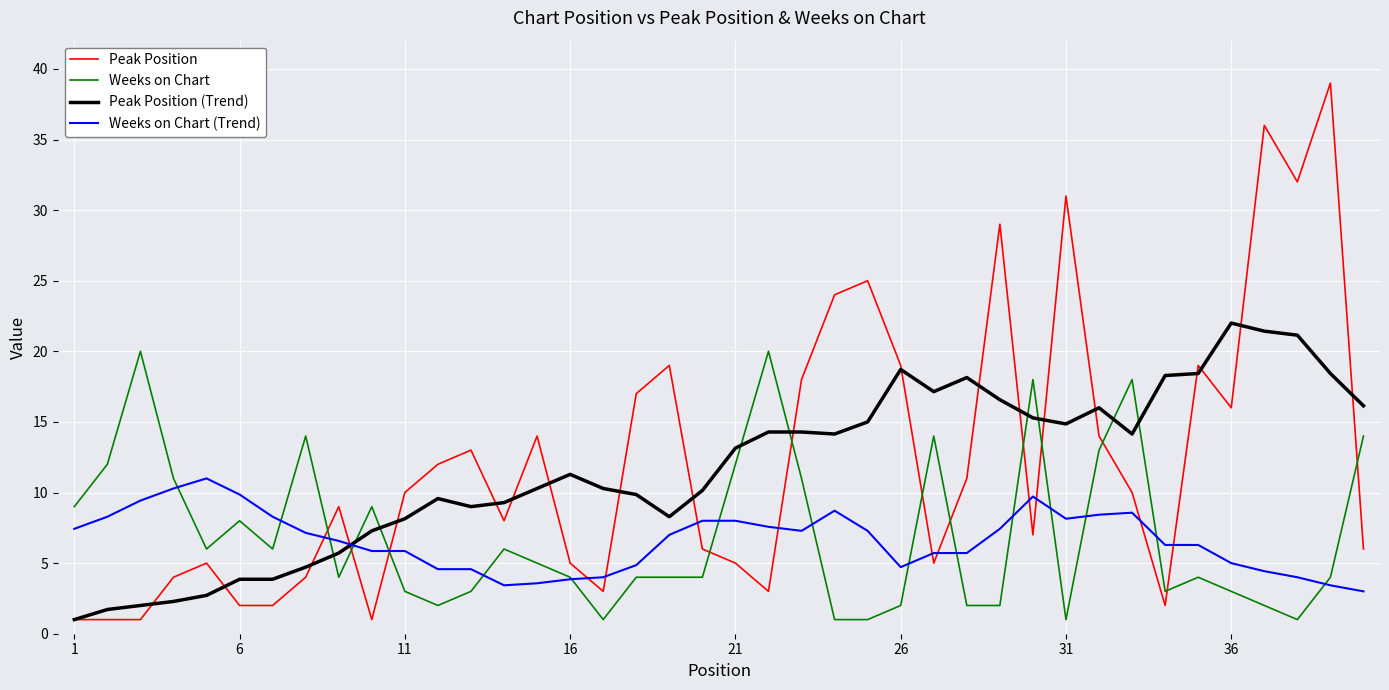

True or false: Weeks on Chart and Weeks on Chart (Trend) intersect in this chart.

True